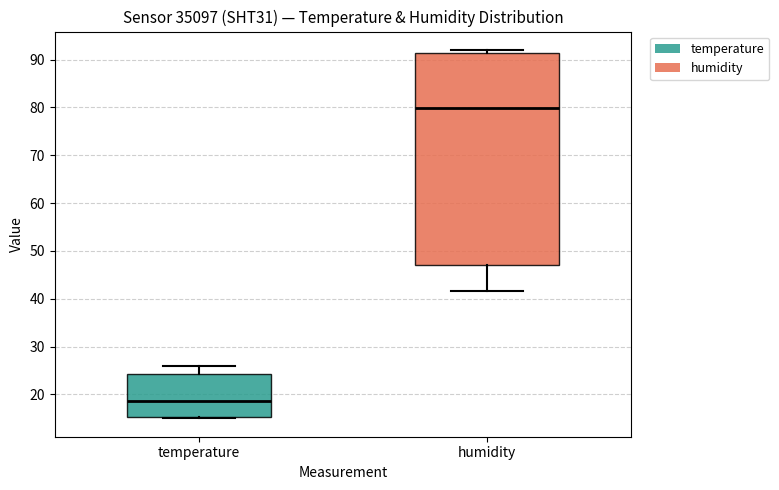

Where is the upper edge of the box for humidity on the y-axis? The values are not printed on the chart, so give them approximately, as read against the axis.

91